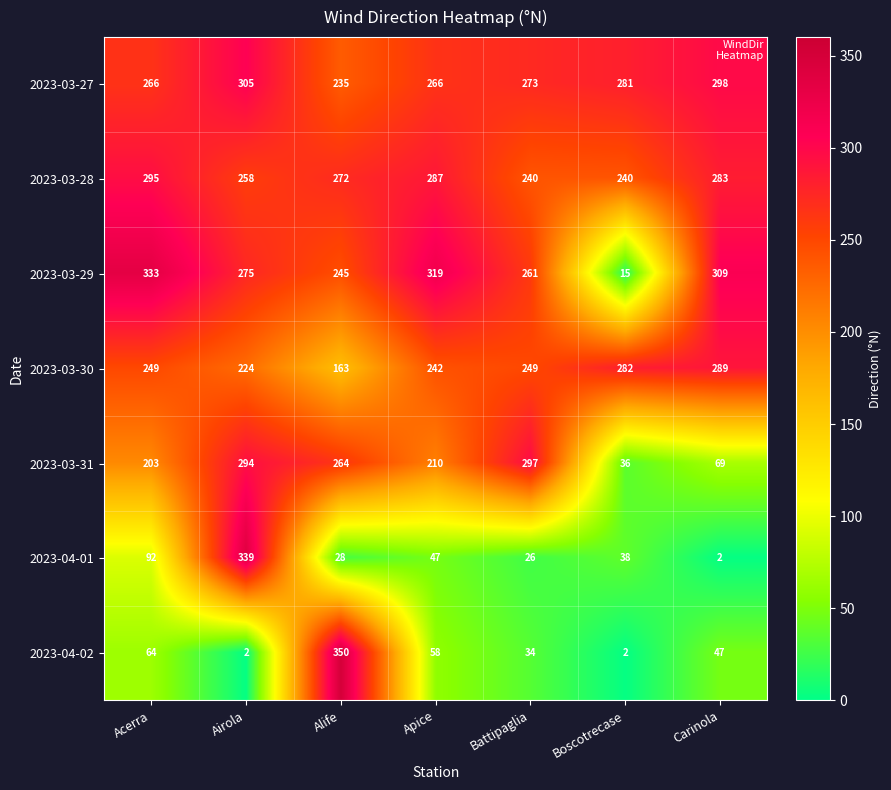

Which series changed the most between Battipaglia and Carinola?

2023-03-31